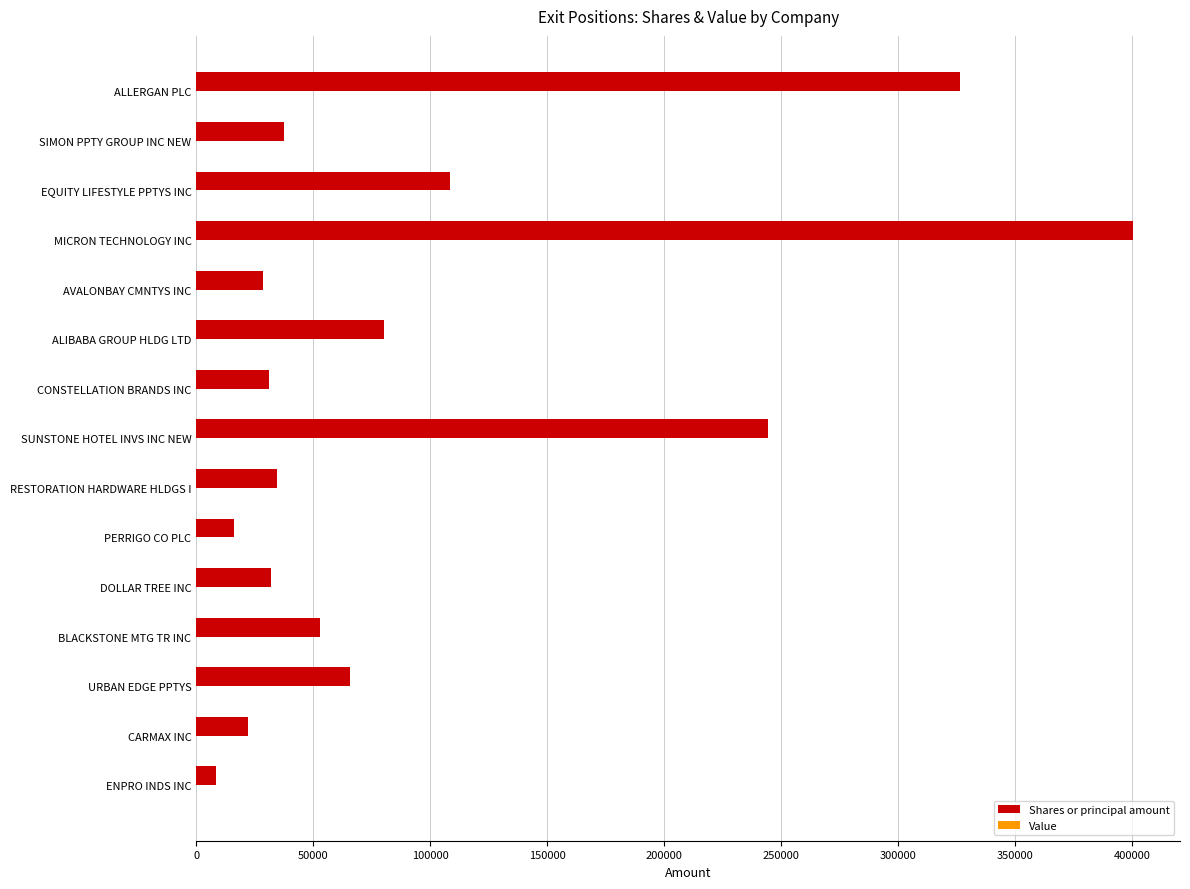

Between CARMAX INC and ALIBABA GROUP HLDG LTD, which is larger?

ALIBABA GROUP HLDG LTD